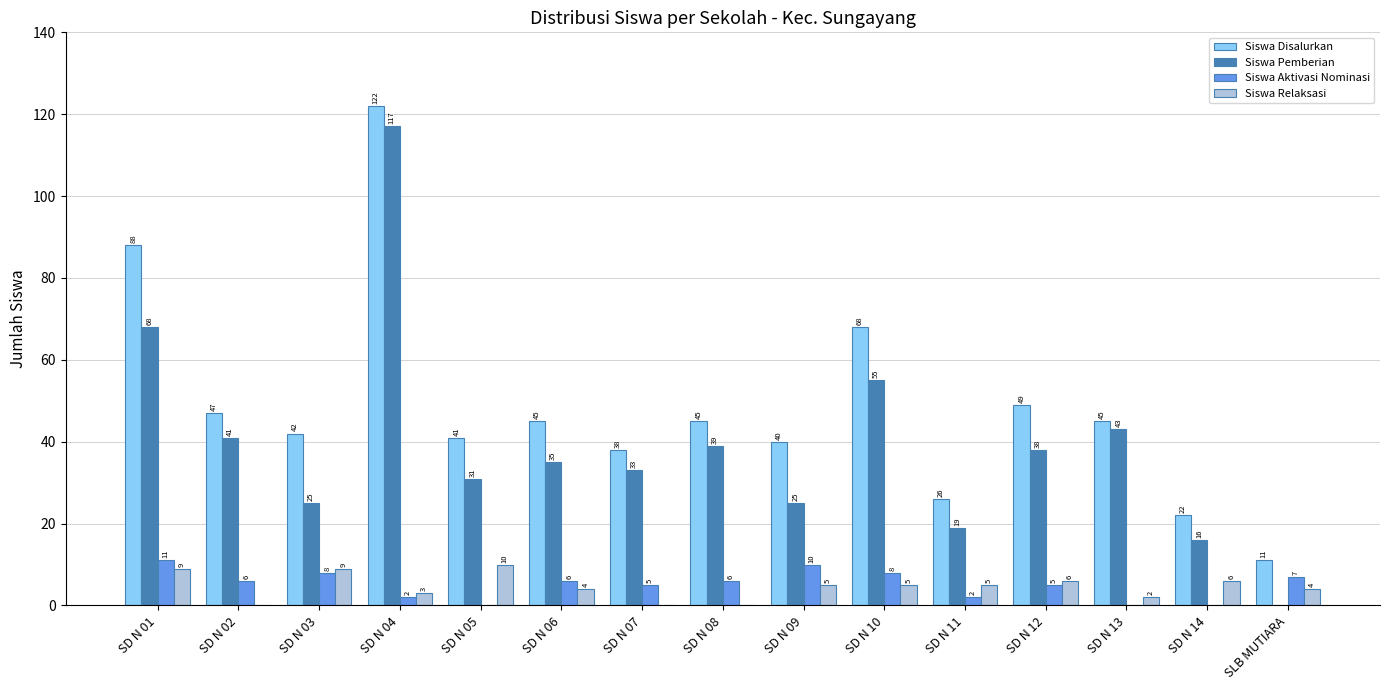

How many categories are shown in the chart?

15